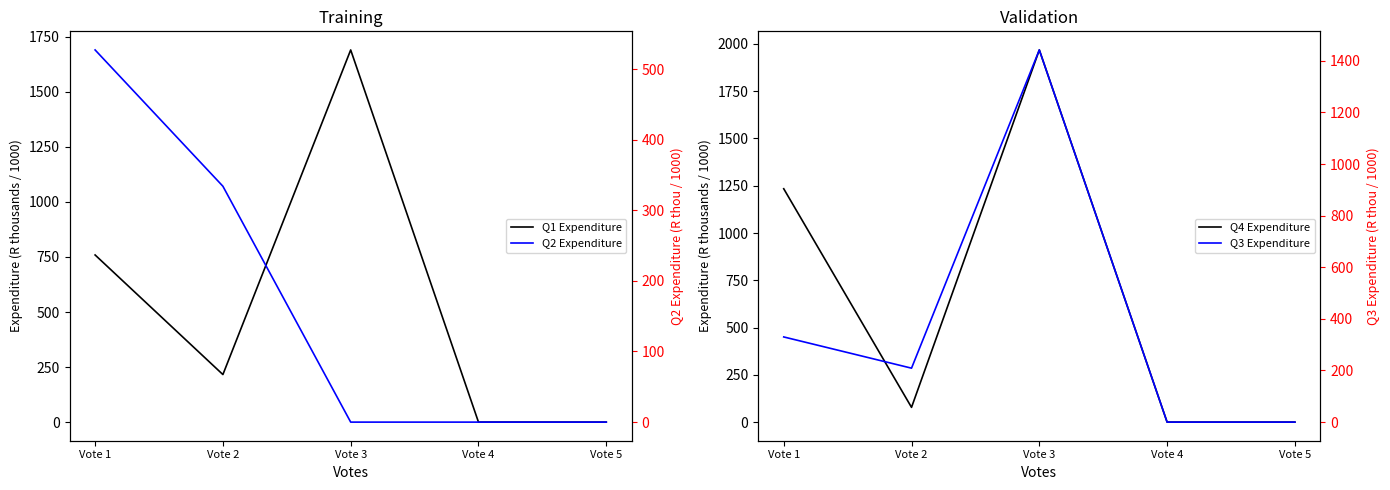

At which category is the sum across all series the highest?

Vote 3